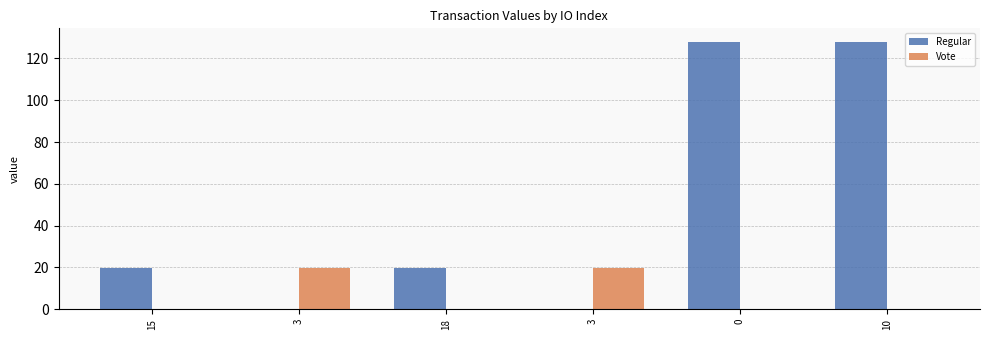

What are all the series names shown in the legend?

Regular, Vote